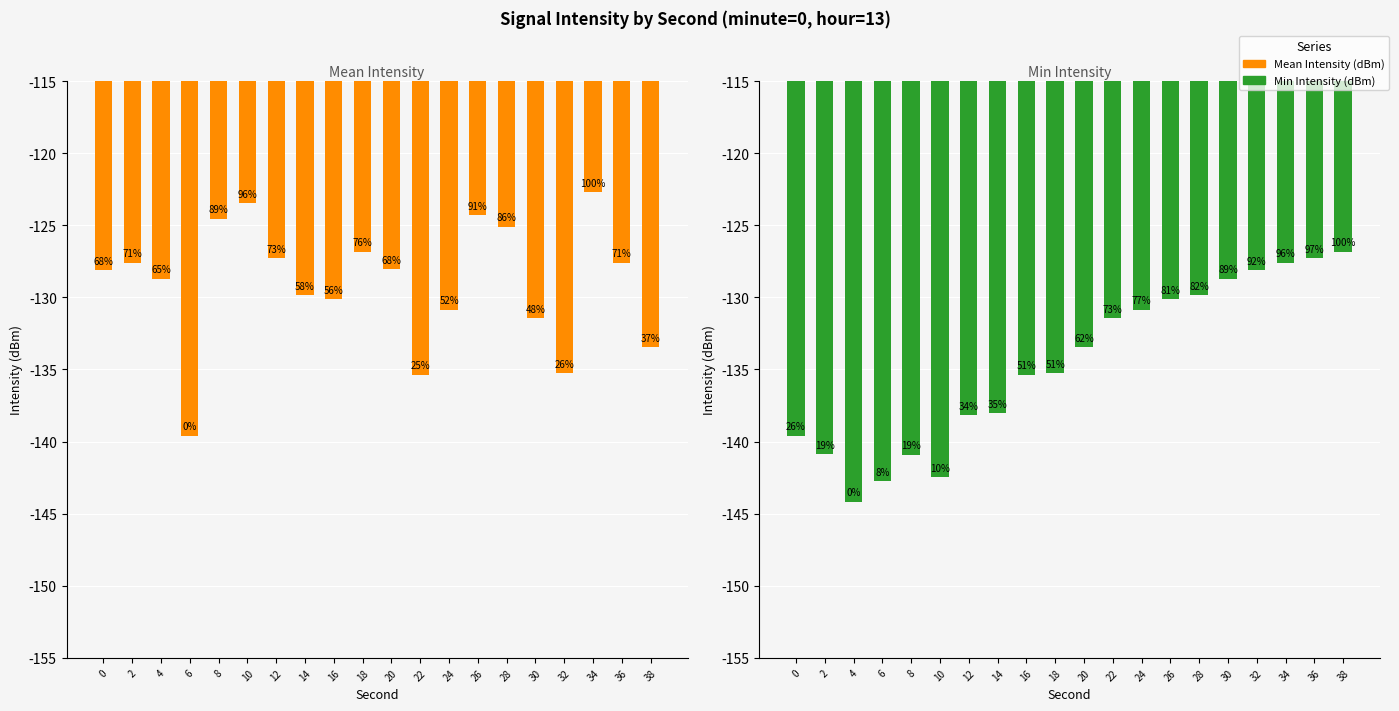

How many bars are there in total?

40